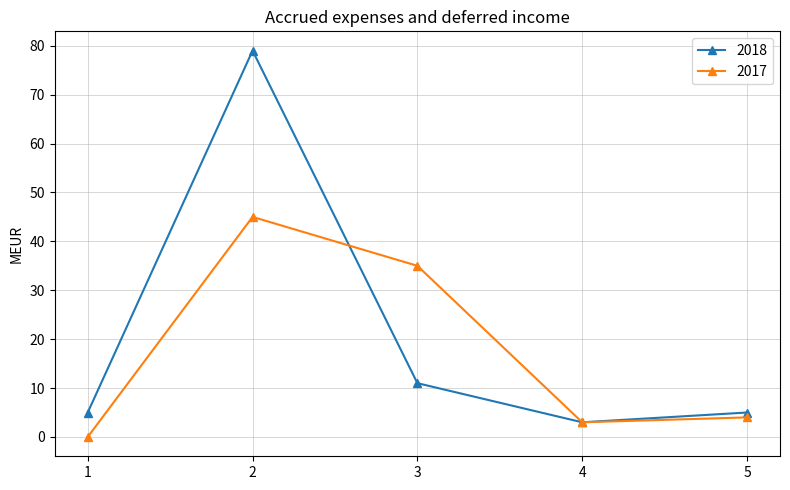

At which category does the chart reach its peak across all series?

2